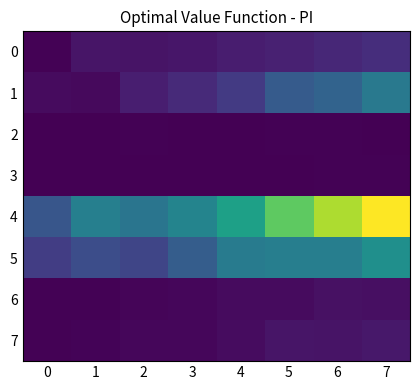

Which series changed the most between 2 and 6?

4